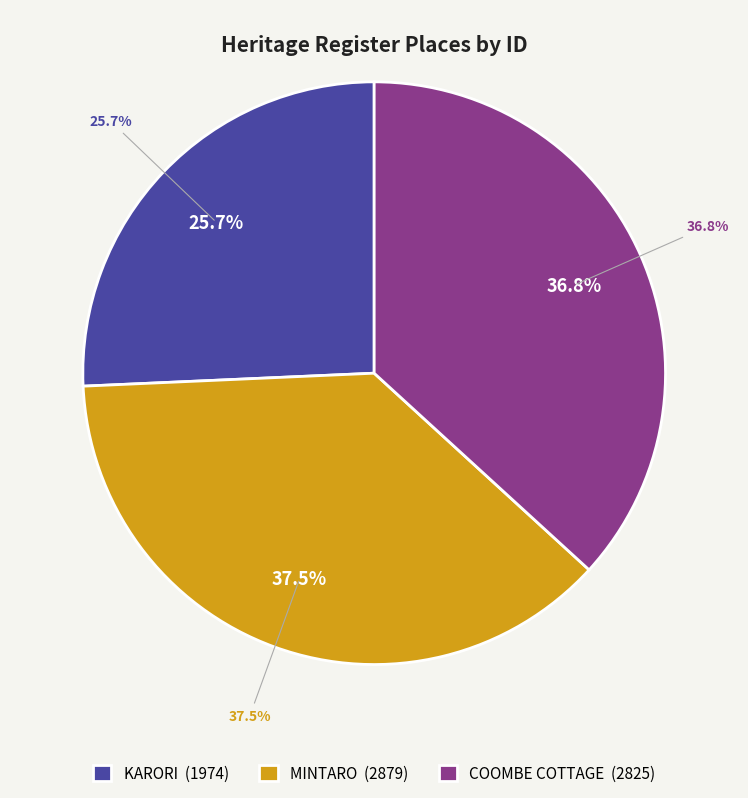

Does any single category account for the majority?

No